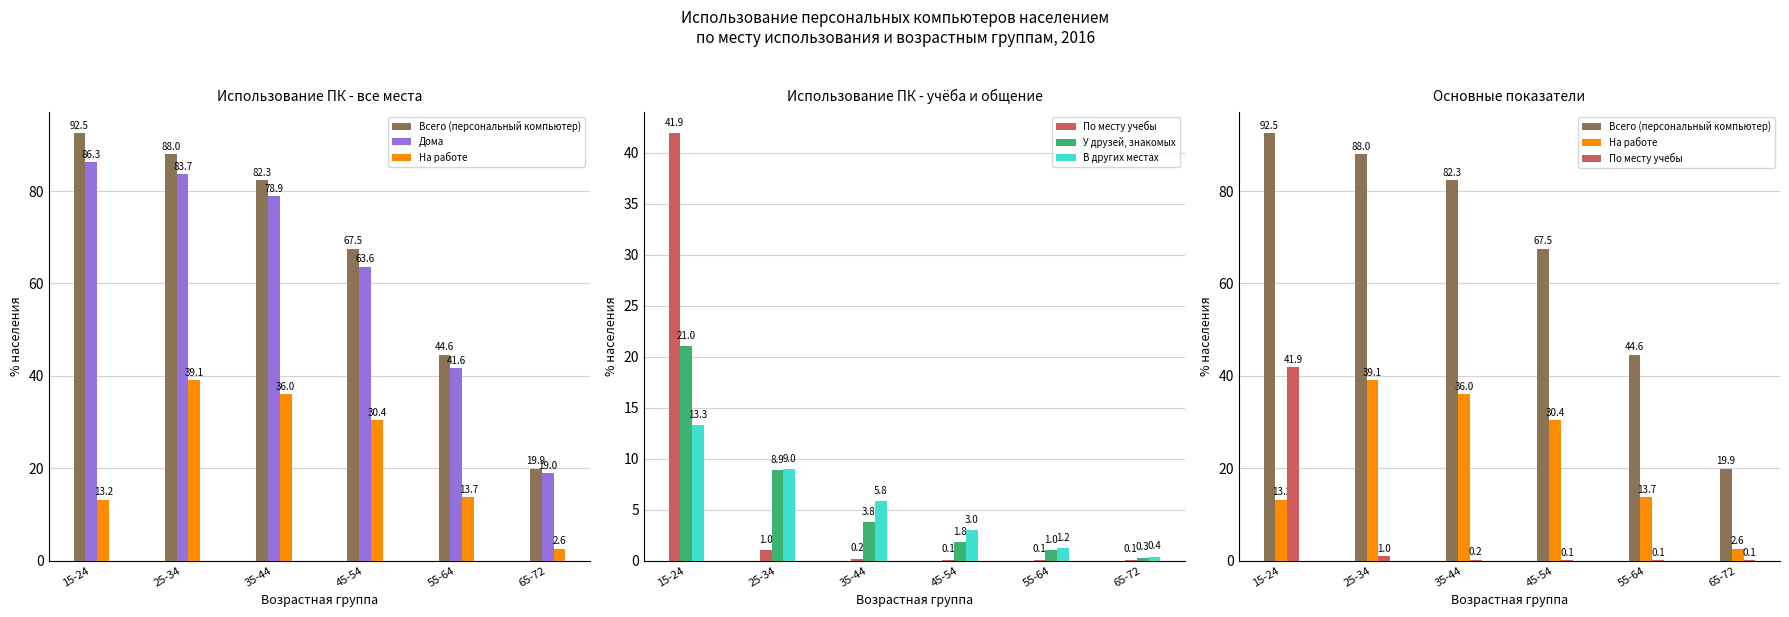

Does the chart contain any negative values?

No